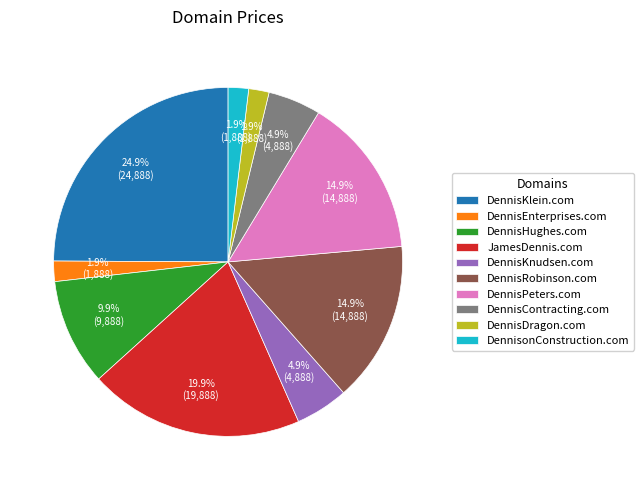

Combined, what portion of the pie is DennisKlein.com and DennisonConstruction.com?

26.8%